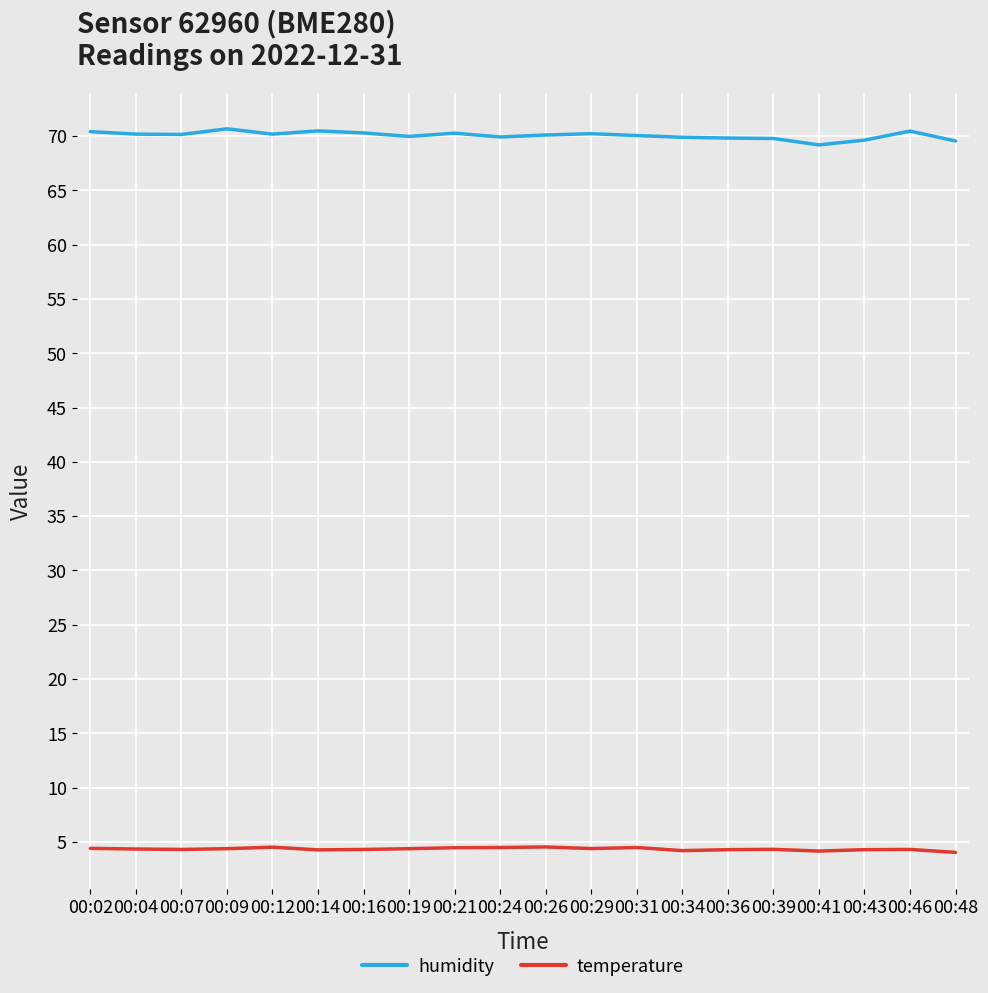

What is the sum of all humidity values?

1401.0